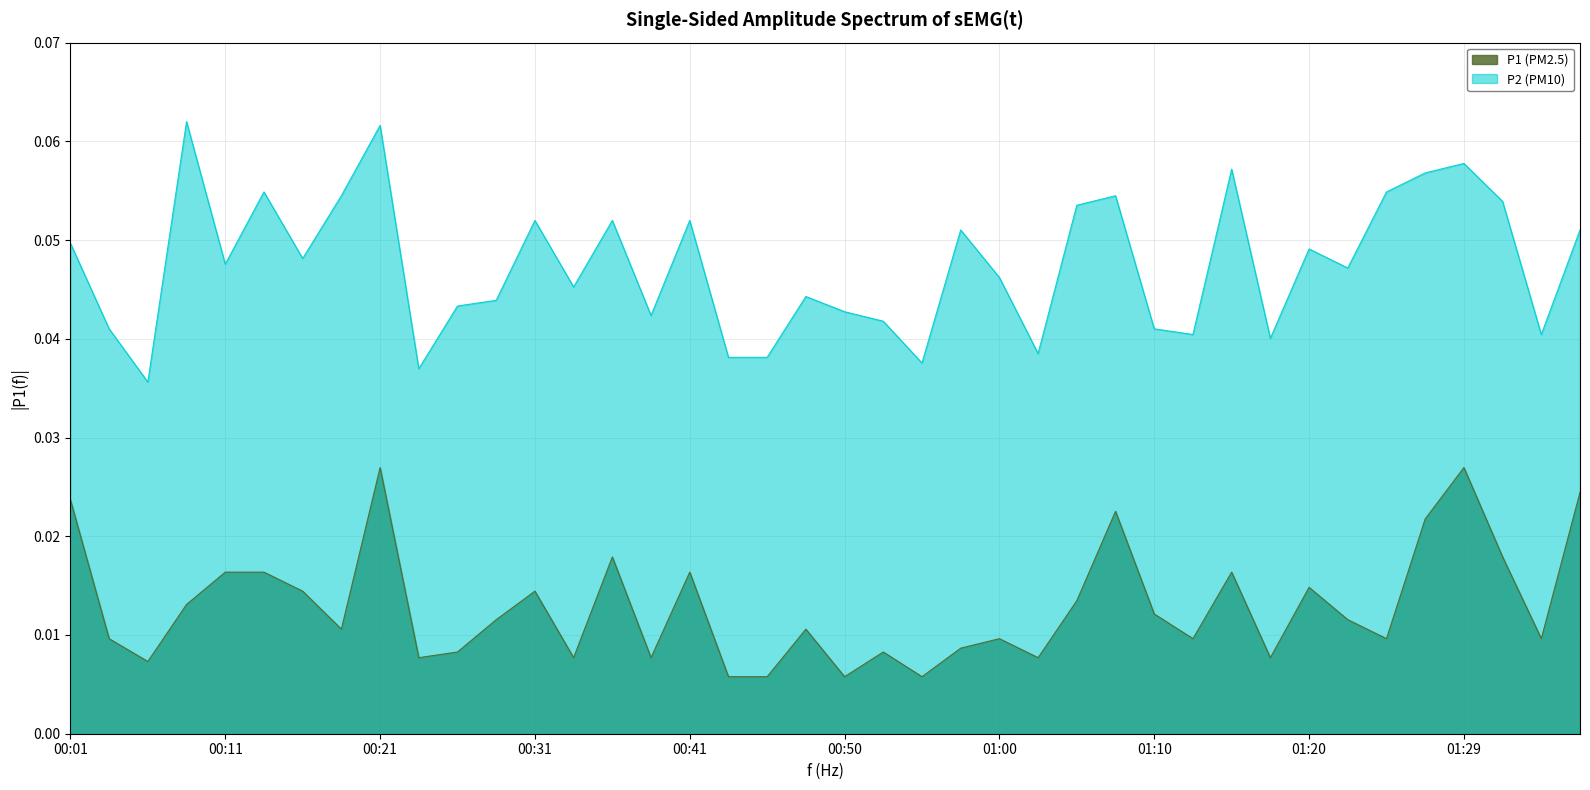

How many data points does each series have?

40